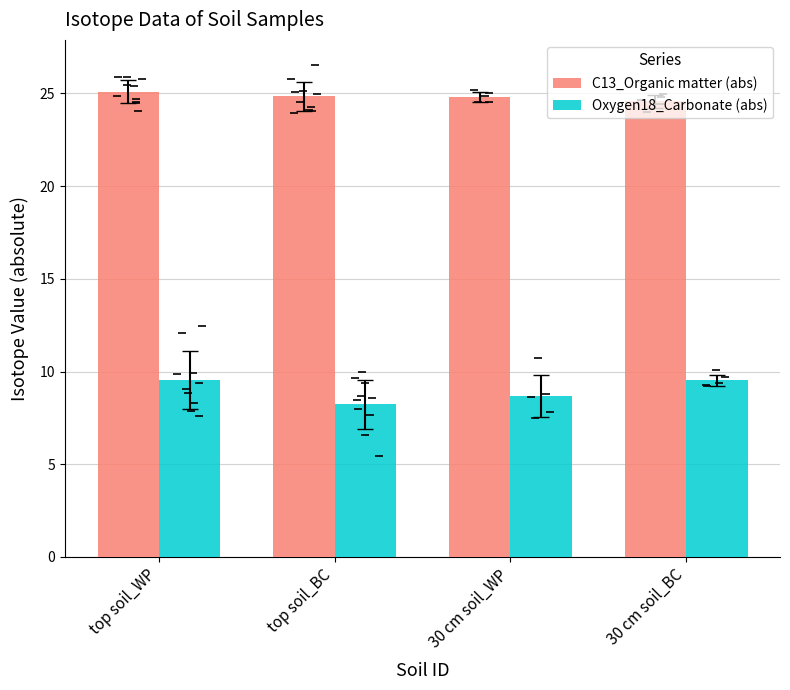

Reading left to right, list all the values displayed in this chart.

C13_Organic matter (abs): top soil_WP=25.1	top soil_BC=24.8	30 cm soil_WP=24.8	30 cm soil_BC=24.6
Oxygen18_Carbonate (abs): top soil_WP=9.5	top soil_BC=8.2	30 cm soil_WP=8.7	30 cm soil_BC=9.5